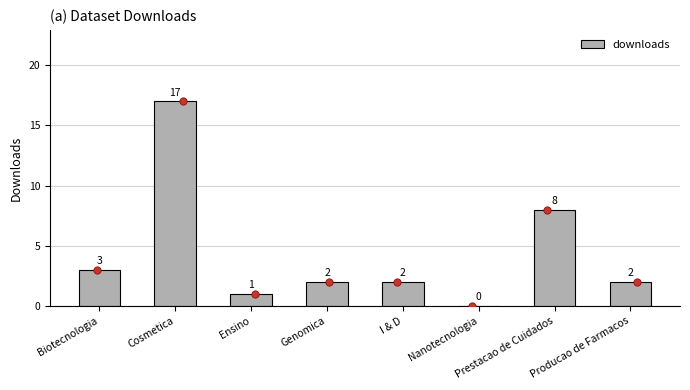

Between Prestacao de Cuidados and Ensino, which is larger?

Prestacao de Cuidados